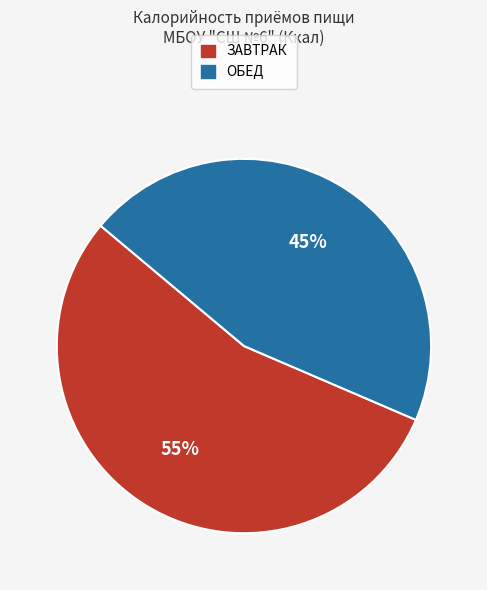

What is the smallest slice in the pie chart?

ОБЕД